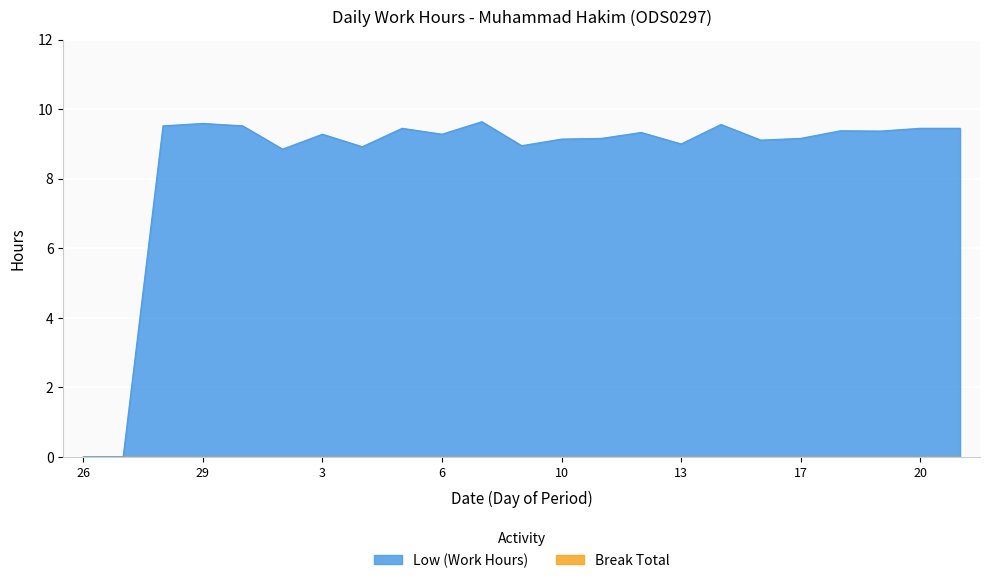

True or false: the data shows 4.7 at 4.

False